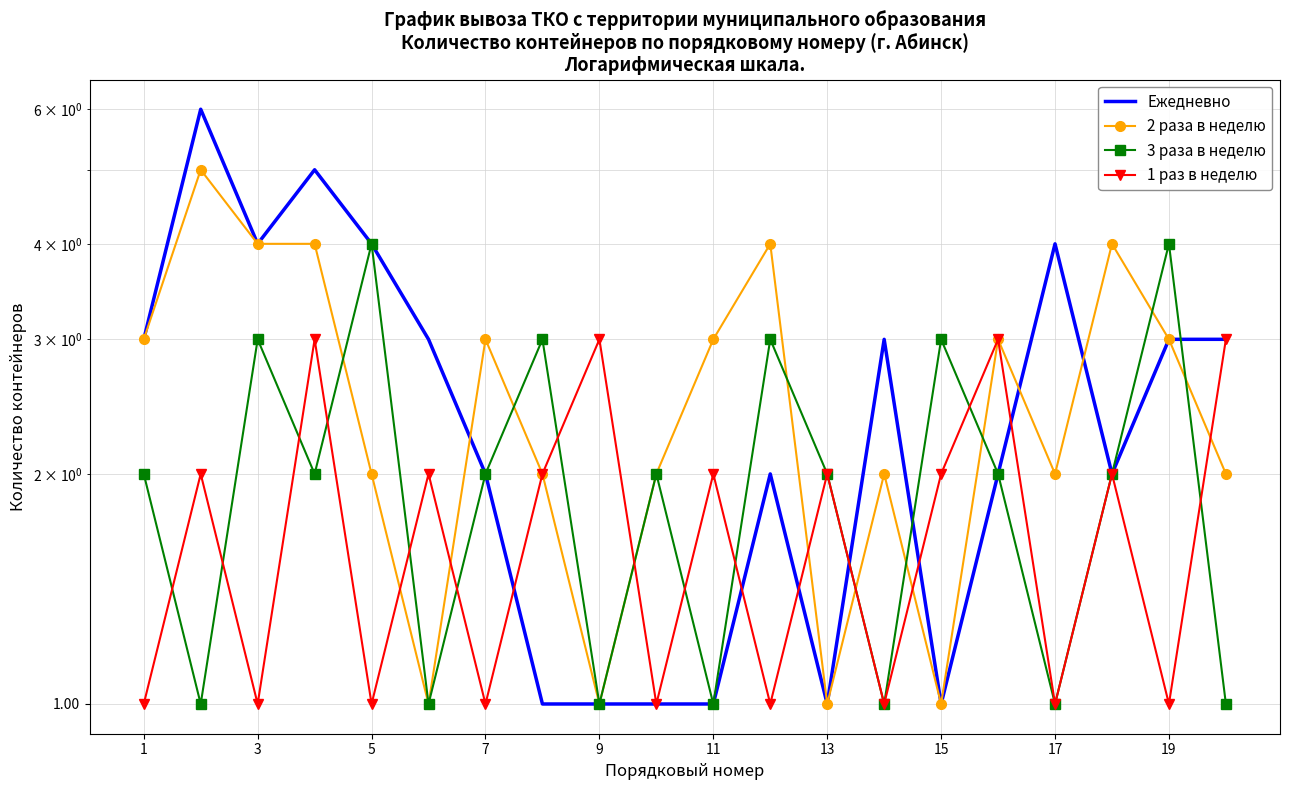

What is the minimum value shown in the chart?

1